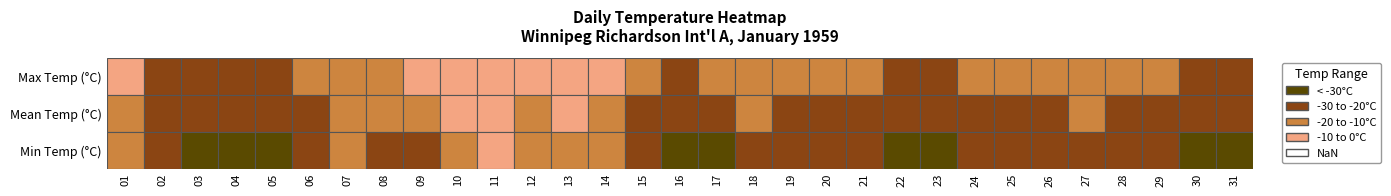

What is the difference between the maximum and second lowest values?

22.8